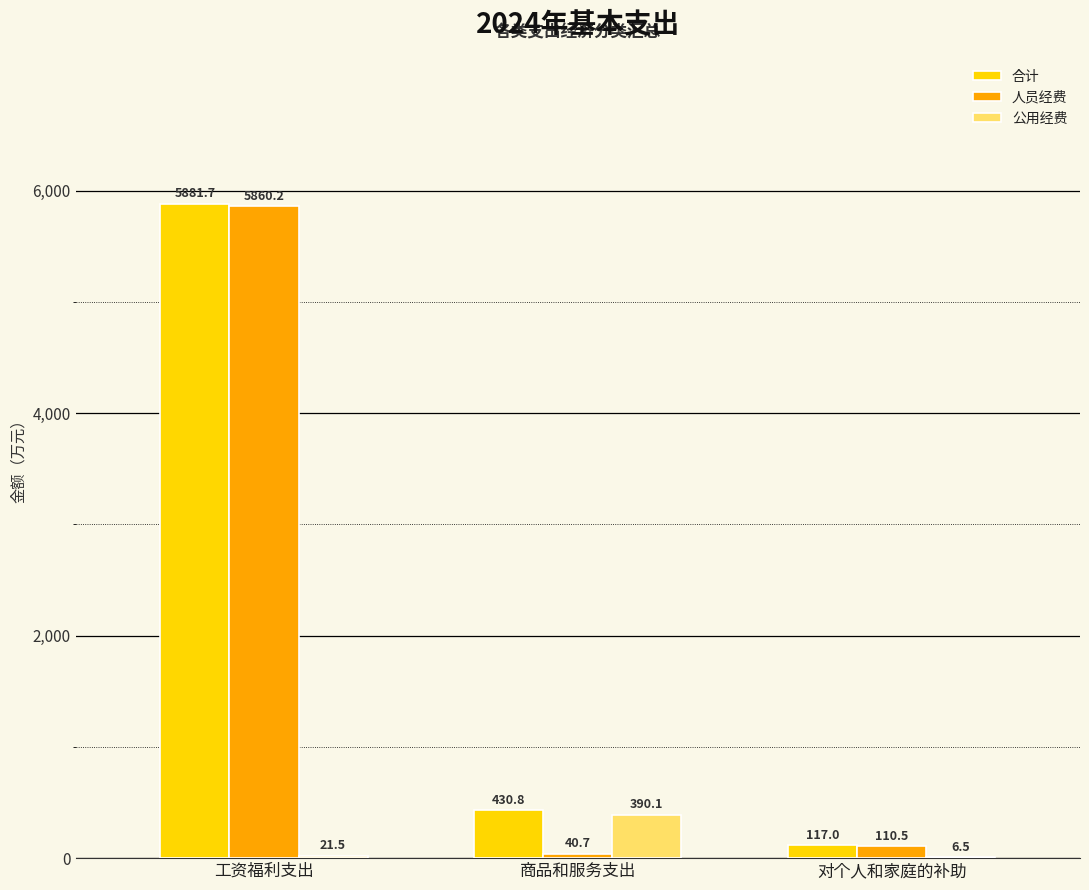

At which label does 公用经费 first exceed 21?

工资福利支出